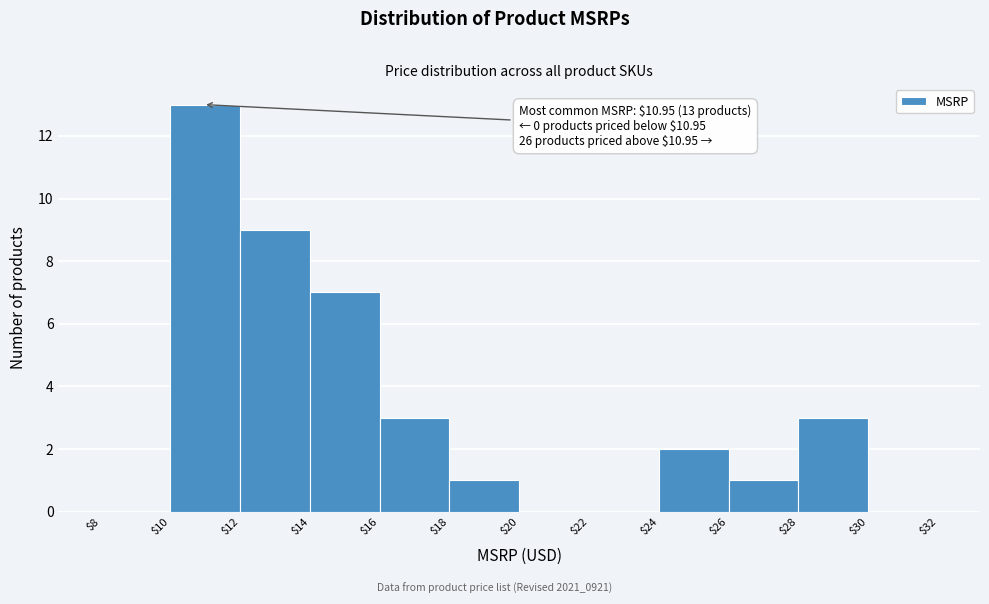

Over which range of the x-axis is the bar tallest?

$10 to $12